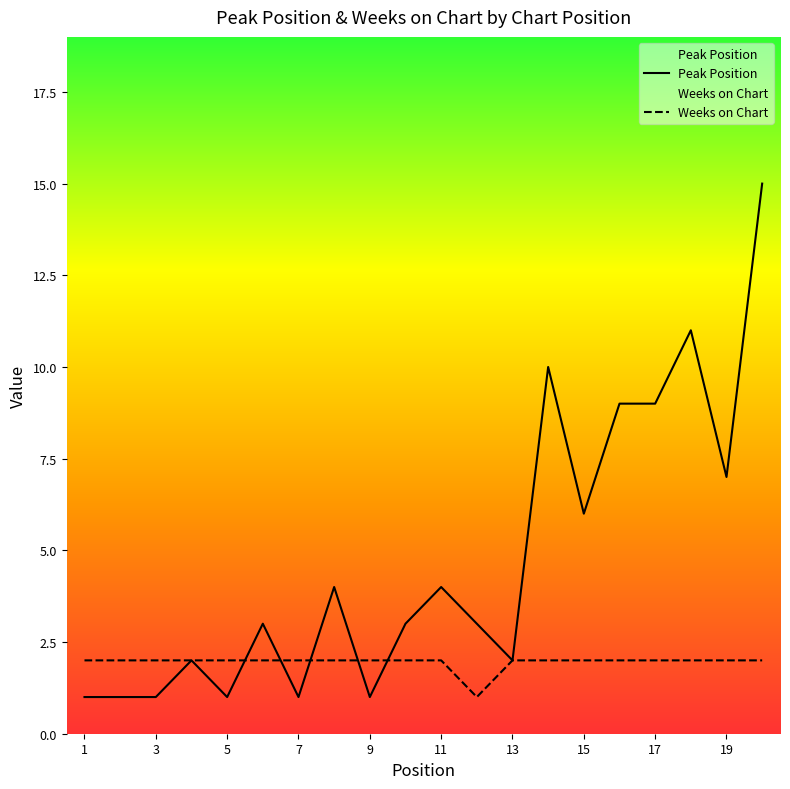

Is it true that Peak Position equals 2 at 12?

False